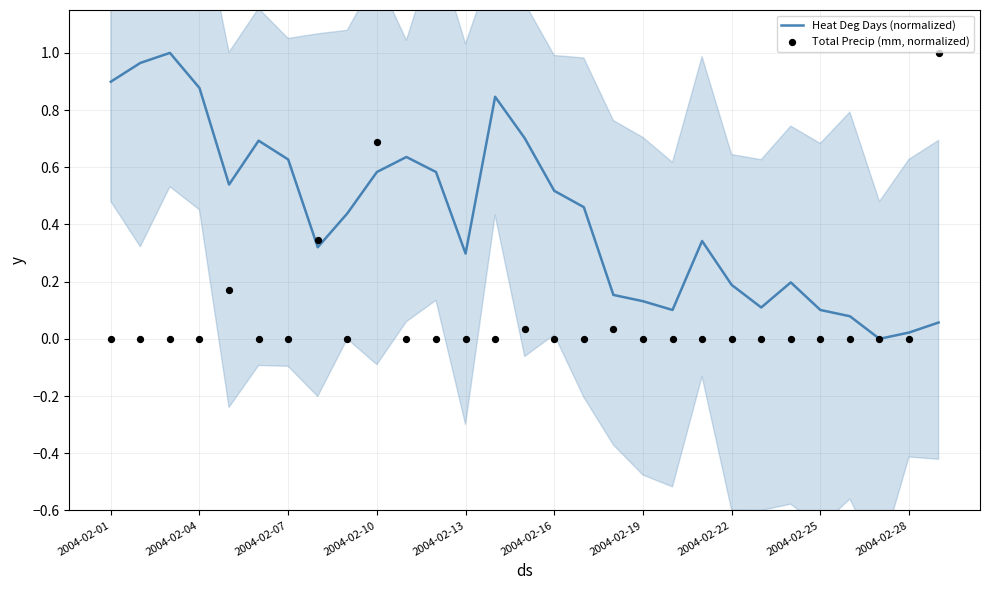

Which series has the widest spread of Y values?

Heat Deg Days (normalized)